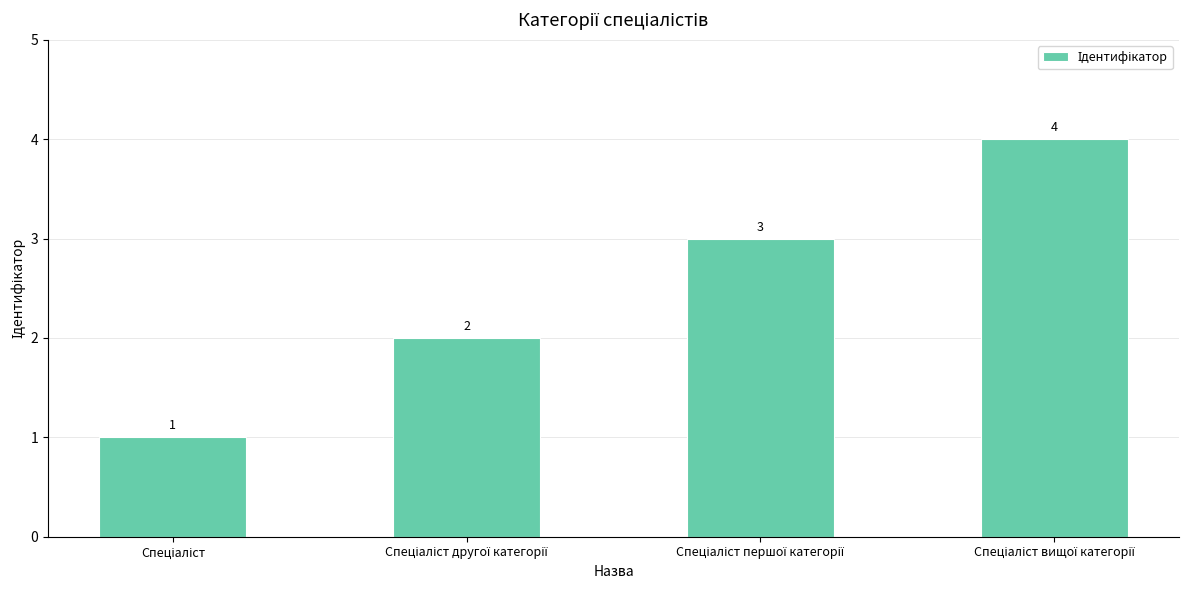

What is the greatest value displayed?

4